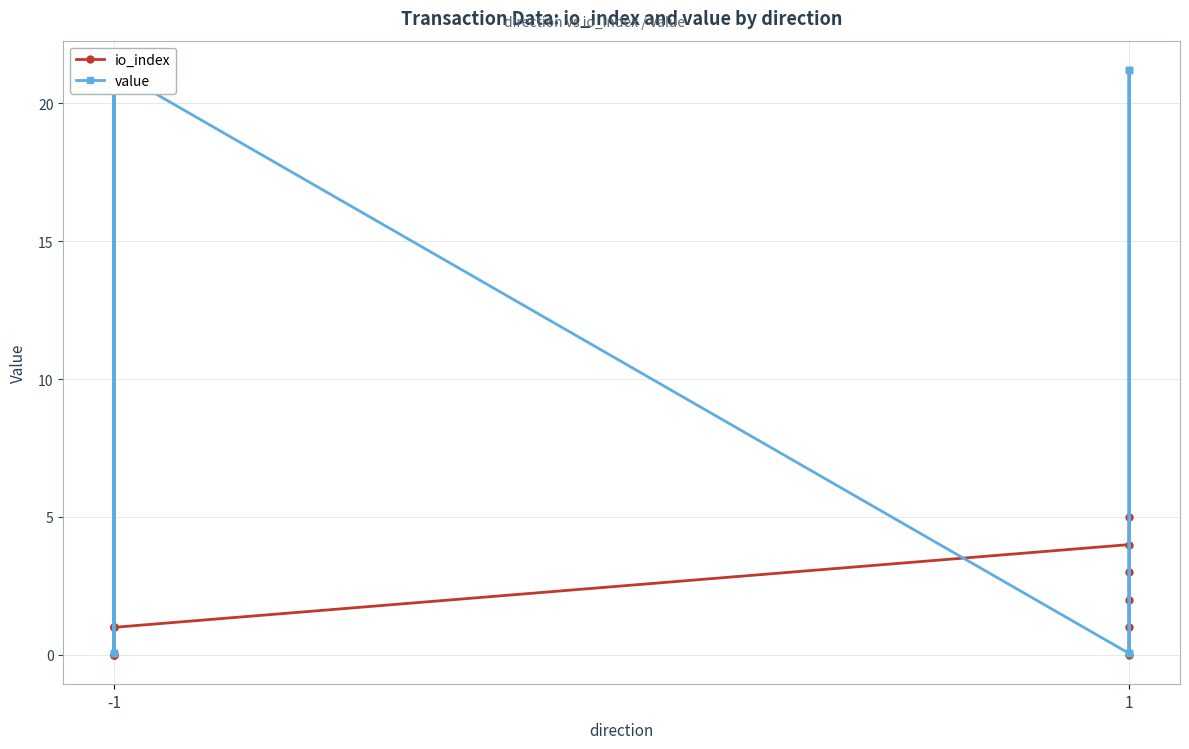

Which series ends up on top after the final intersection of value and io_index?

value